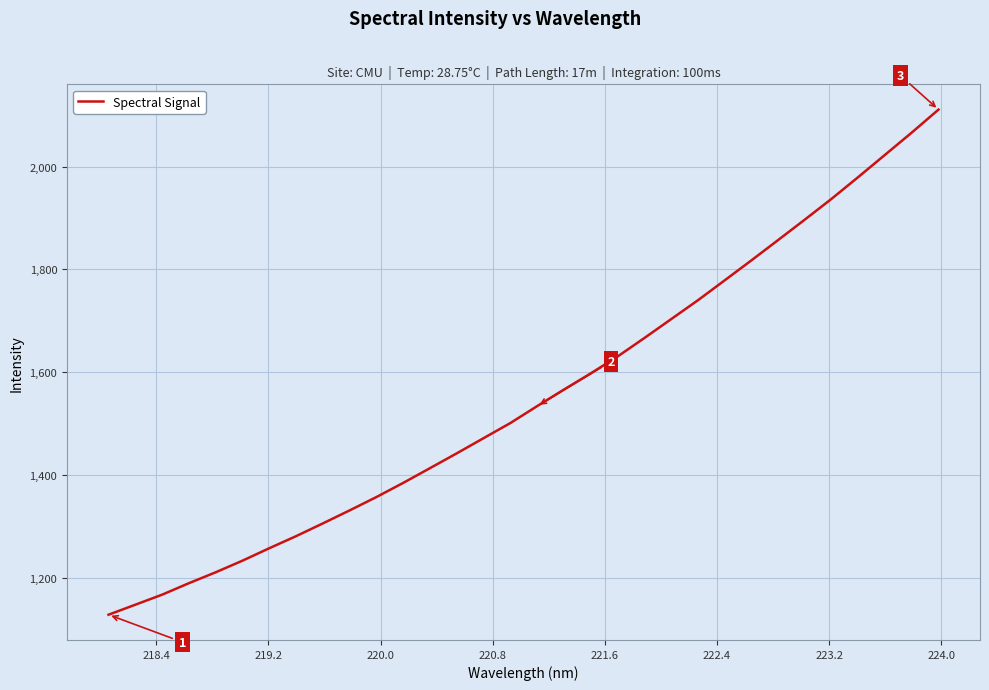

What is the average value?

1554.0